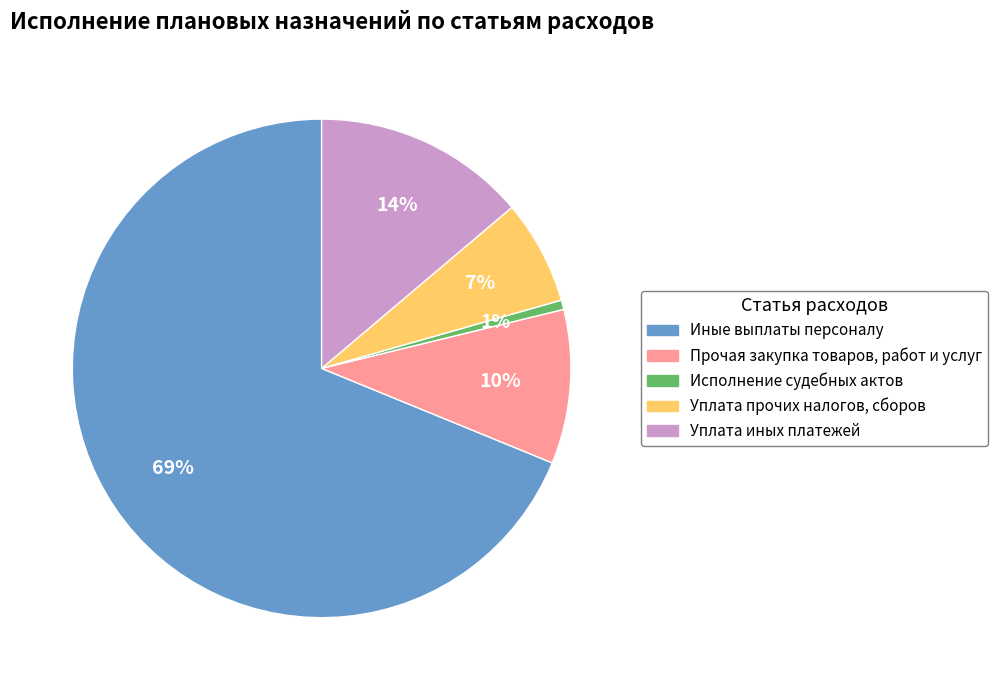

Which category accounts for the majority?

Иные выплаты персоналу